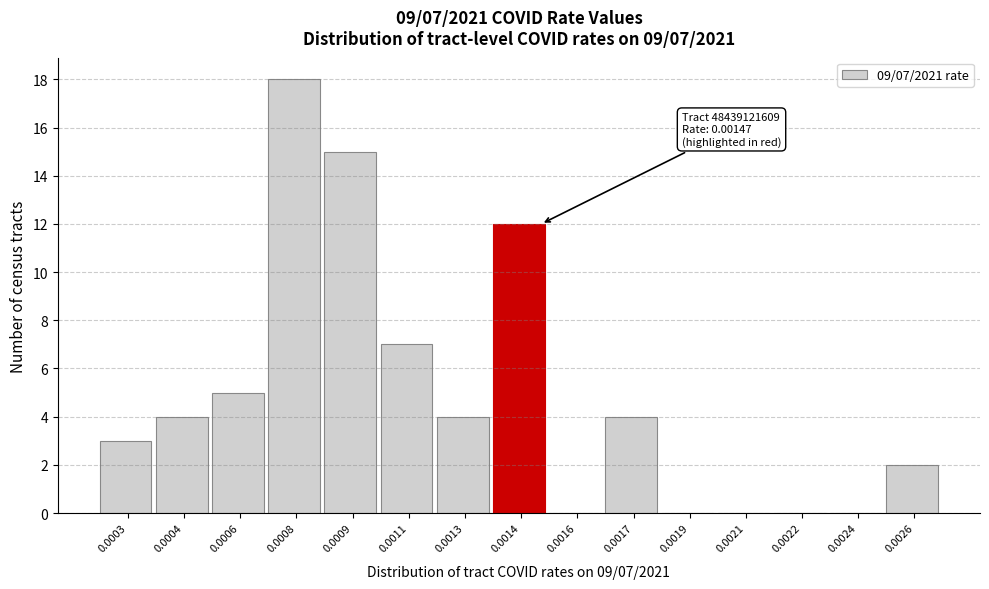

Reading left to right, what are all the values shown in this chart?

0.0003=3	0.0004=4	0.0006=5	0.0008=18	0.0009=15	0.0011=7	0.0013=4	0.0014=12	0.0016=0	0.0017=4	0.0019=0	0.0021=0	0.0022=0	0.0024=0	0.0026=2